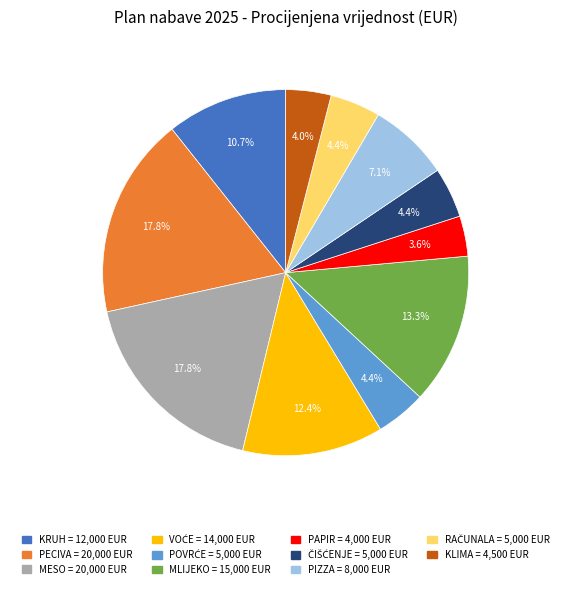

How many segments does this pie chart have?

11